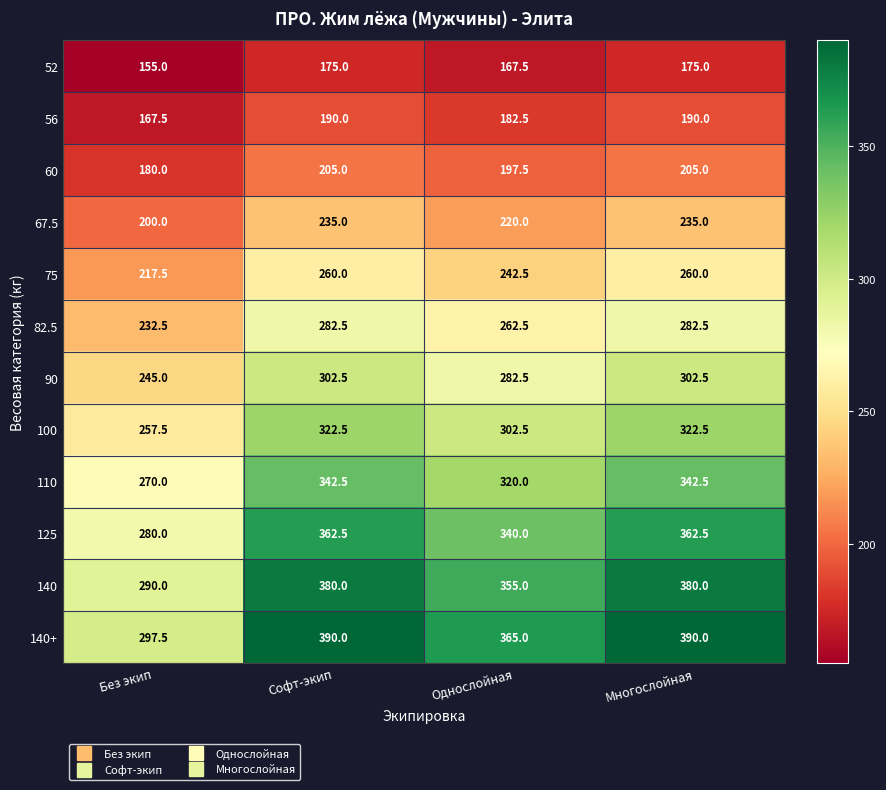

How many 140+ values are between 365 and 390?

3